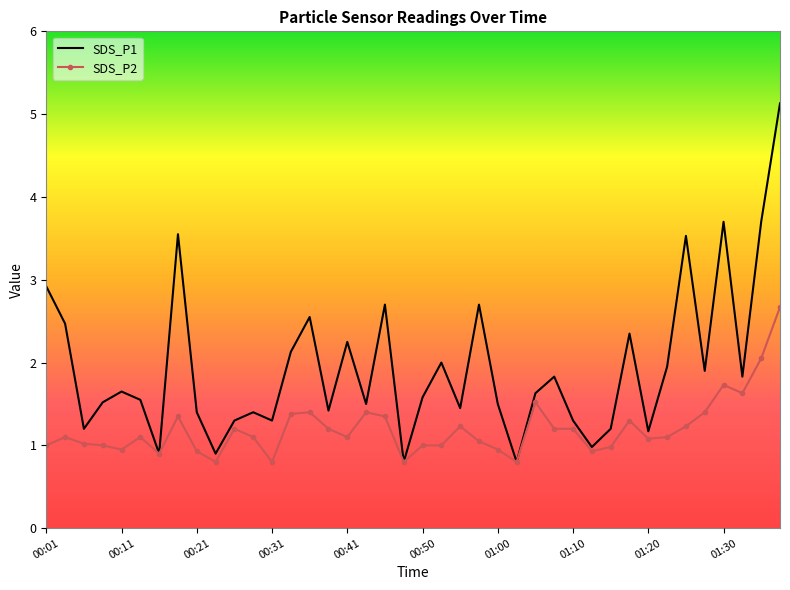

How many data points in SDS_P1 are above 1?

35